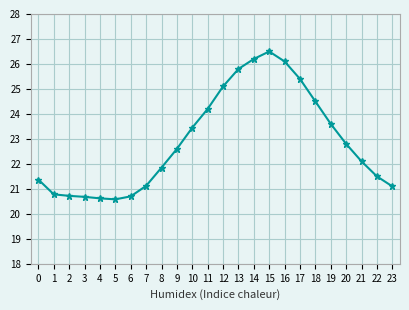

True or false: the data shows 21.9 at 8.

True